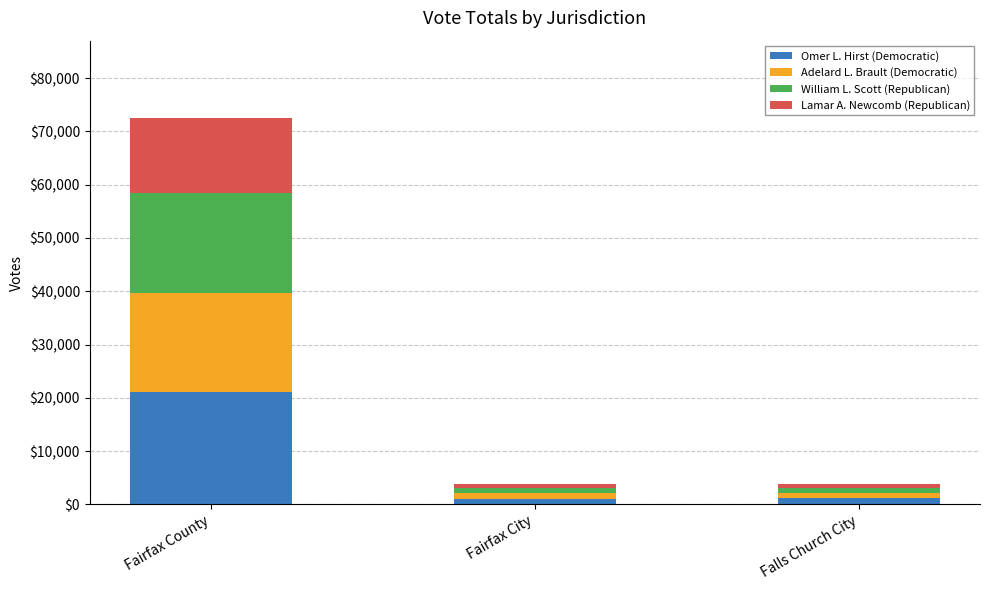

What is the maximum value for Omer L. Hirst (Democratic)?

21074